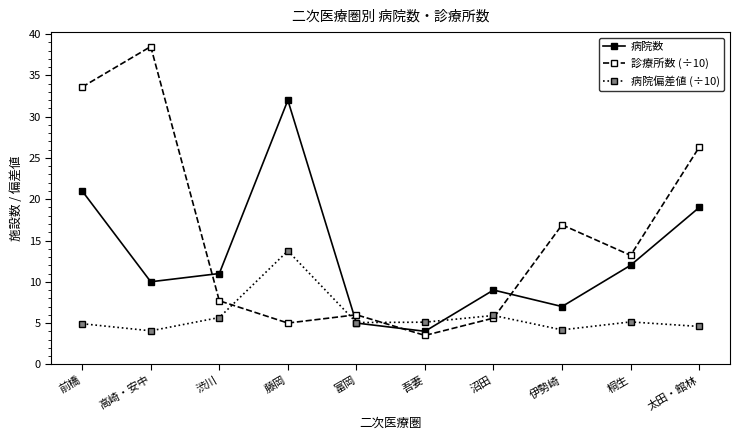

The 診療所数 (÷10) series shows 13.2 at 桐生. True or false?

True